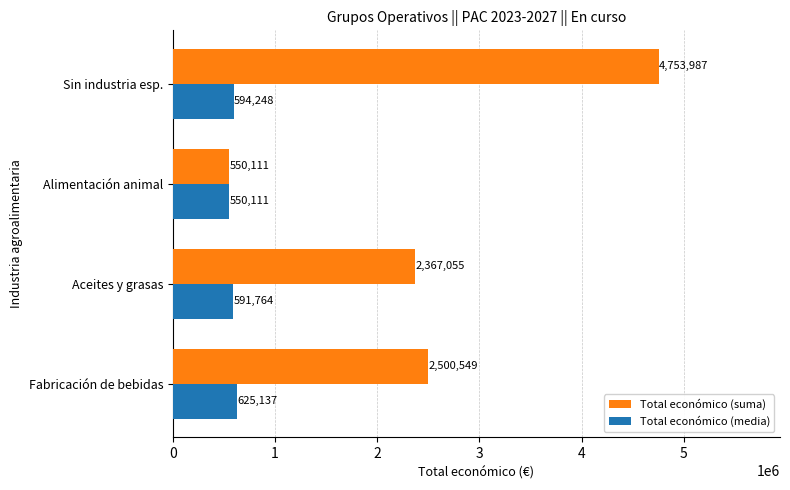

What is the smallest value displayed?

550111.0